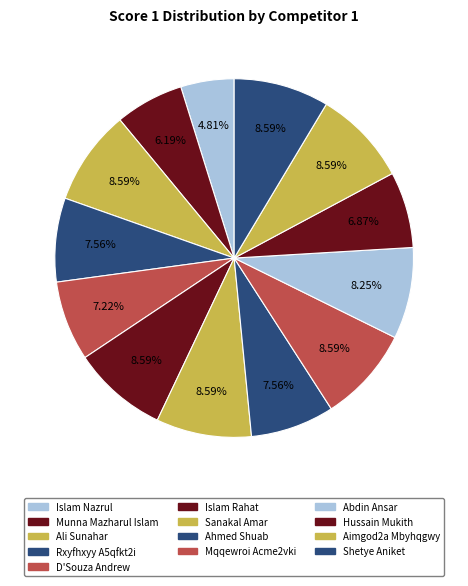

How many slices are in this pie chart?

13